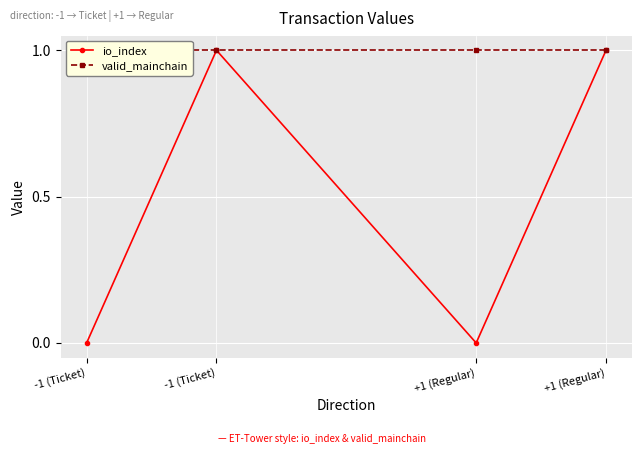

Which has a higher value, +1 (Regular) or +1 (Regular)?

+1 (Regular)